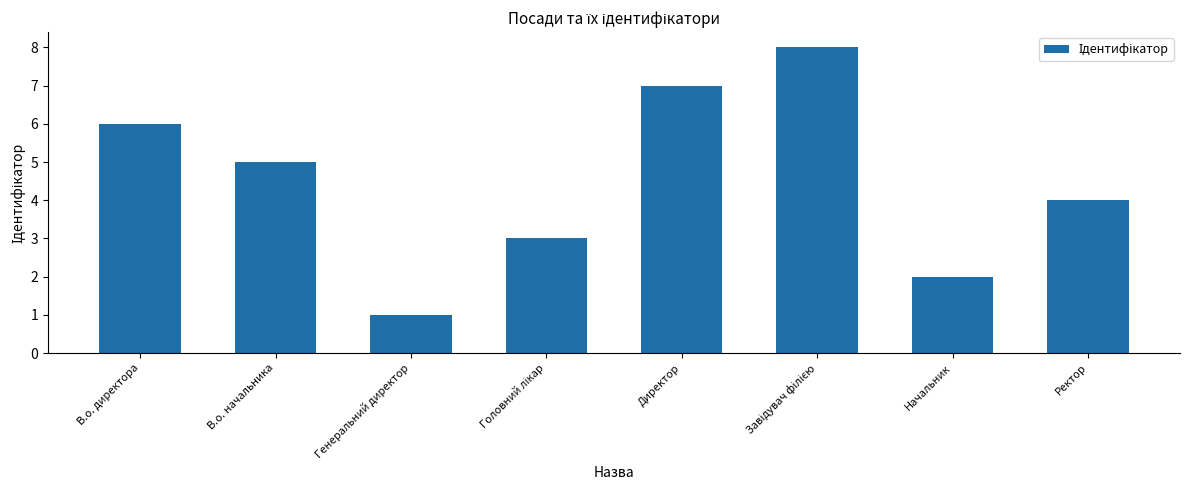

What is the label of the 7th bar from the left?

Начальник